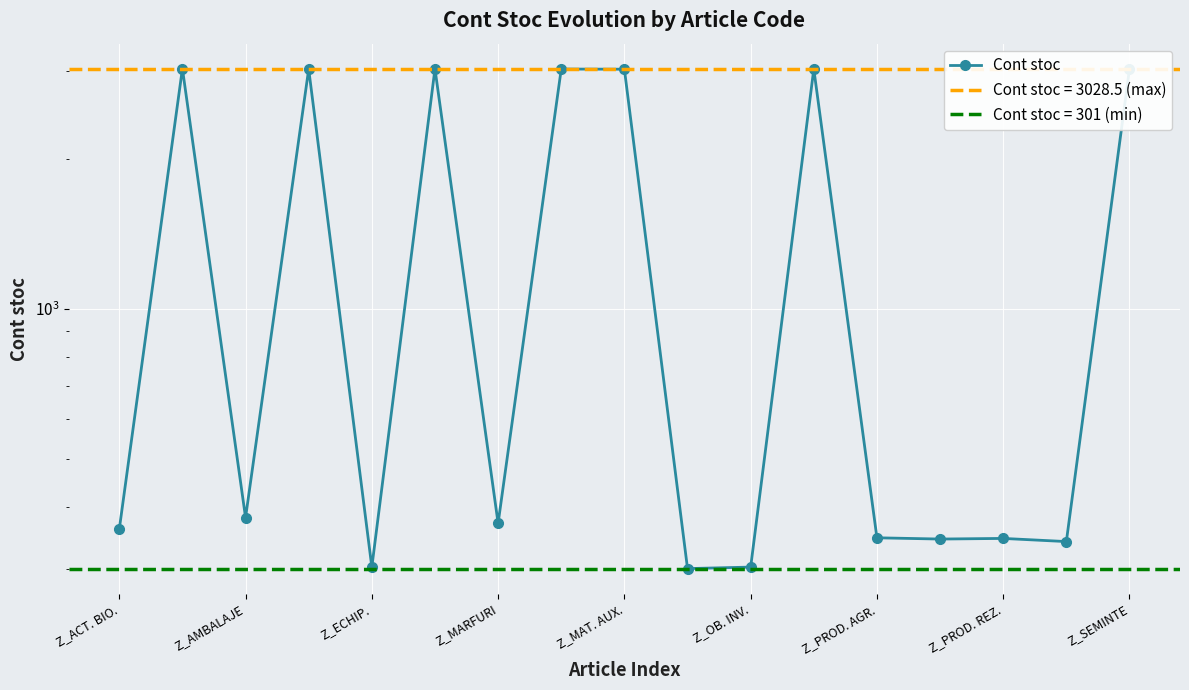

What is the average value?

1445.2